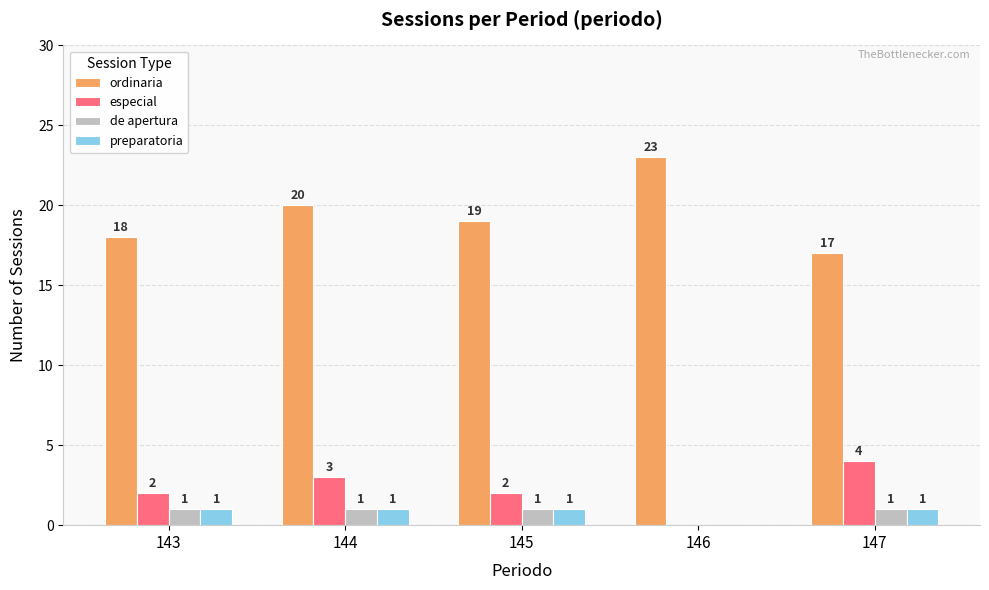

What value does the ordinaria series have at 145?

19